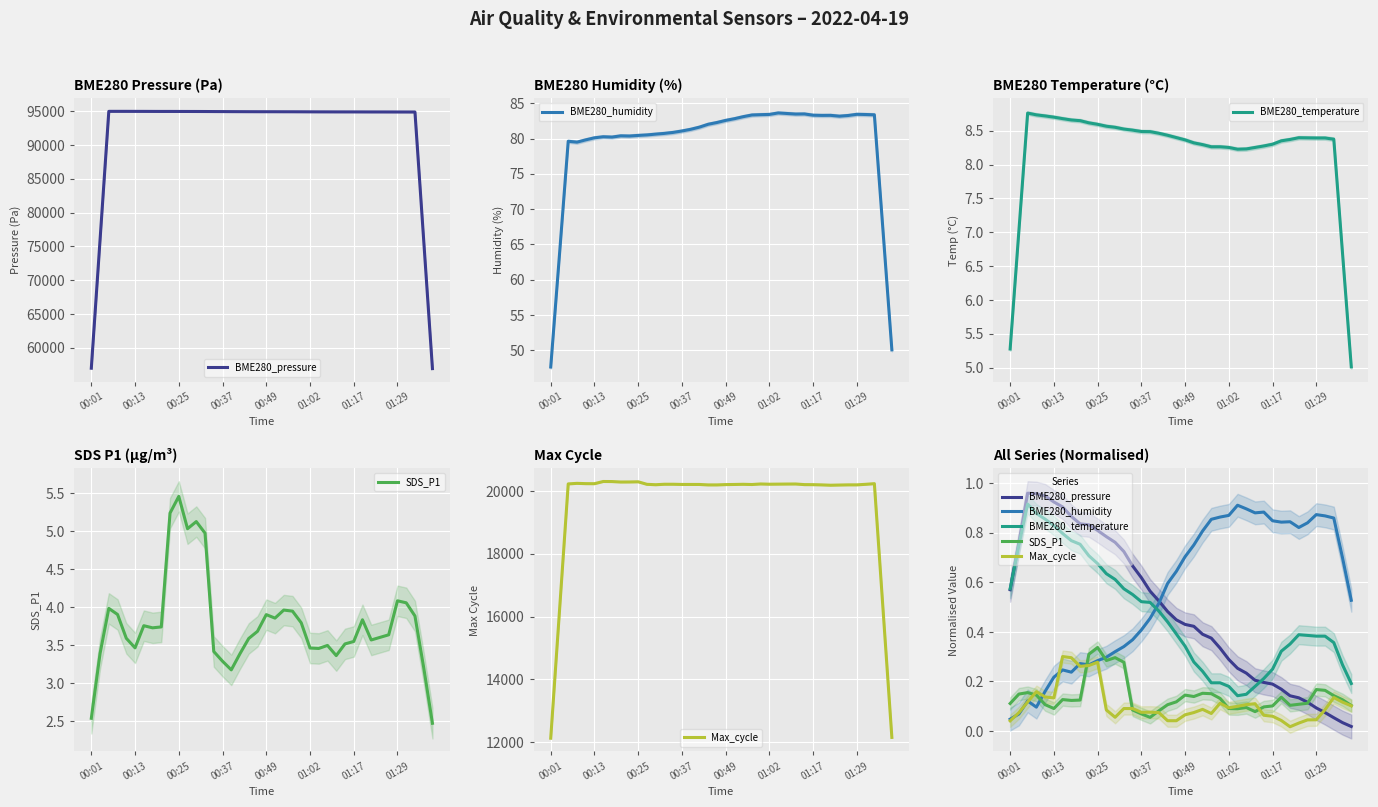

Between 13 and 35, which series saw the biggest shift?

BME280_pressure